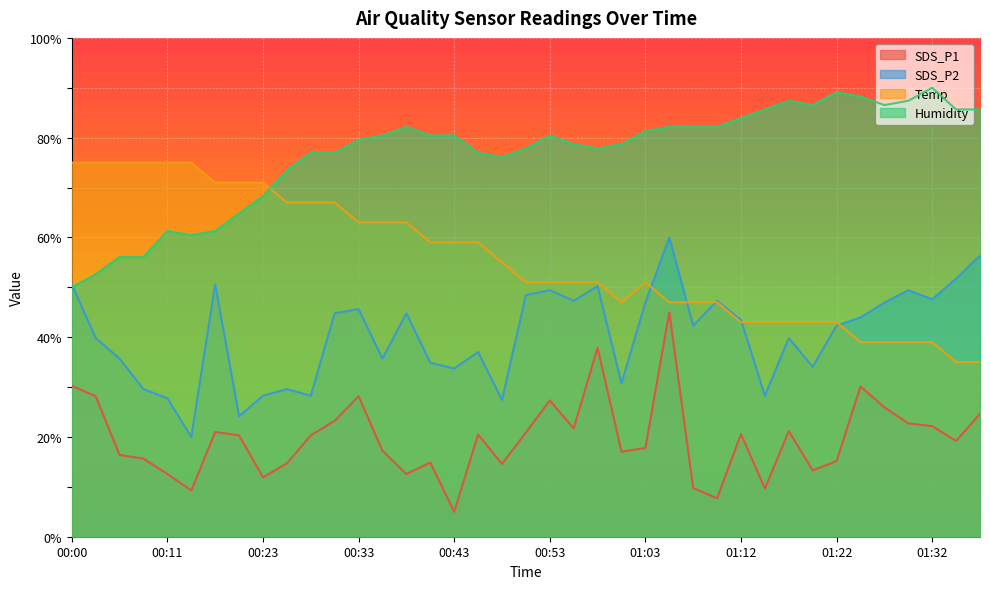

True or false: SDS_P1 and SDS_P2 intersect in this chart.

False